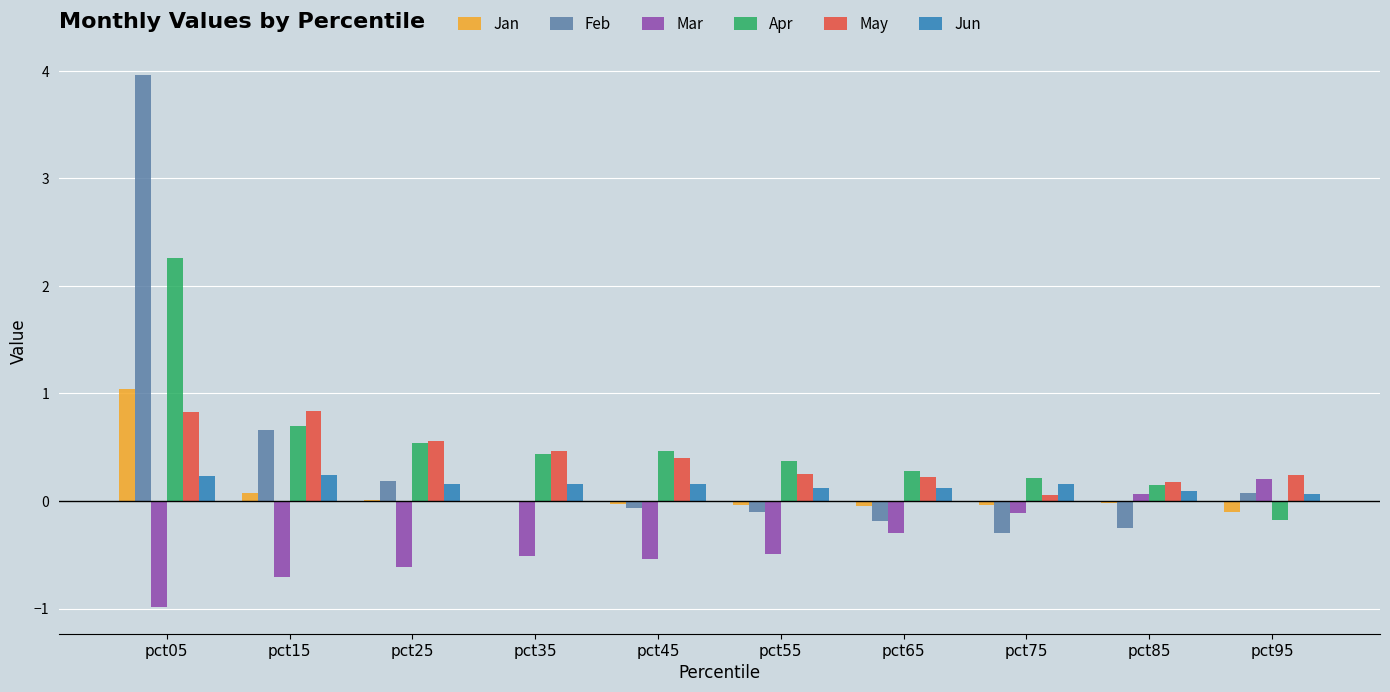

Read the Mar value at pct05.

-1.0